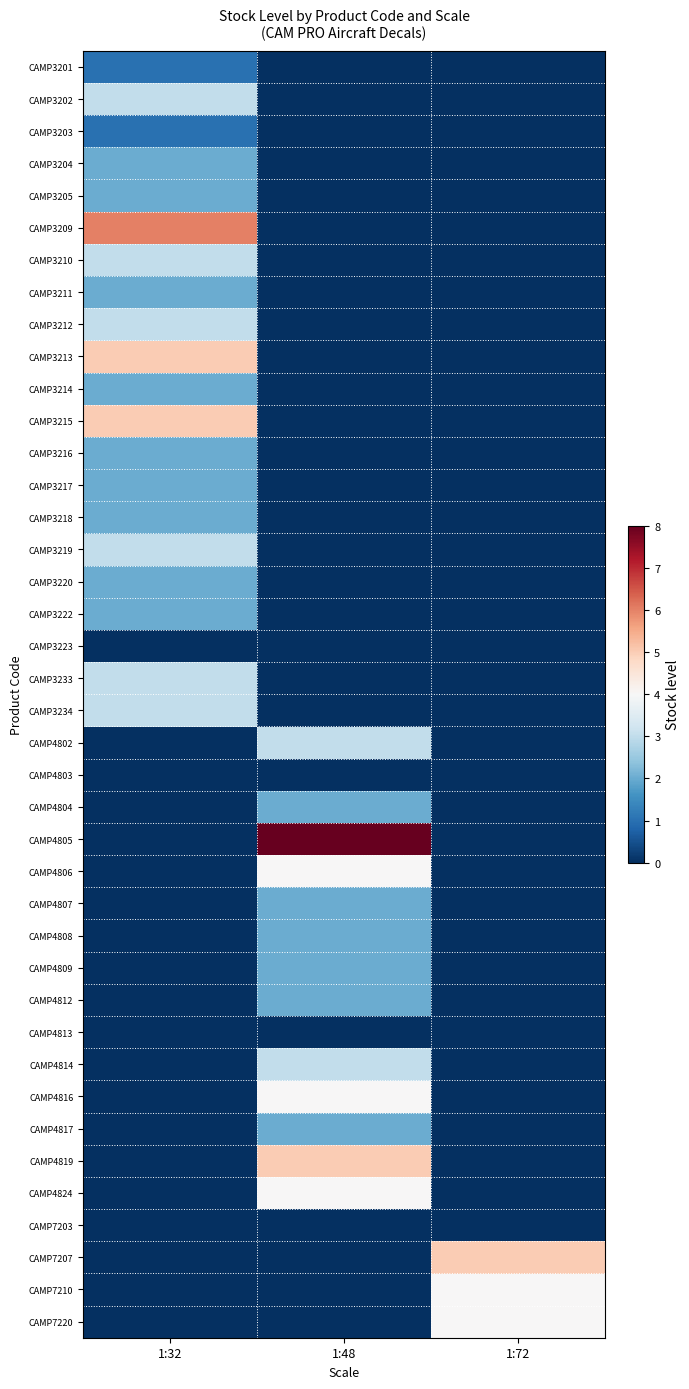

Rank the series at 1:72 from lowest to highest value.

CAMP3201, CAMP3202, CAMP3203, CAMP3204, CAMP3205, CAMP3209, CAMP3210, CAMP3211, CAMP3212, CAMP3213, CAMP3214, CAMP3215, CAMP3216, CAMP3217, CAMP3218, CAMP3219, CAMP3220, CAMP3222, CAMP3223, CAMP3233, CAMP3234, CAMP4802, CAMP4803, CAMP4804, CAMP4805, CAMP4806, CAMP4807, CAMP4808, CAMP4809, CAMP4812, CAMP4813, CAMP4814, CAMP4816, CAMP4817, CAMP4819, CAMP4824, CAMP7203, CAMP7210, CAMP7220, CAMP7207